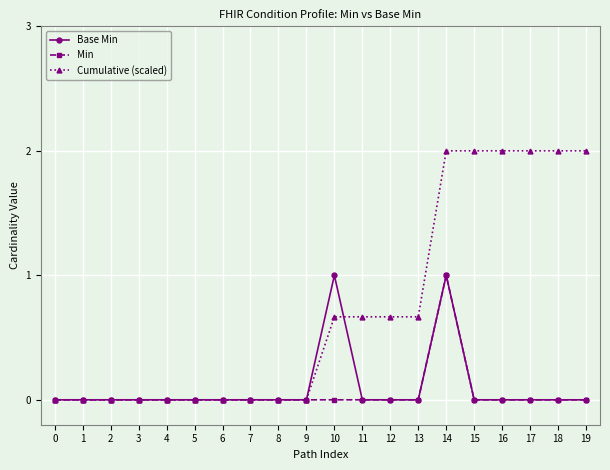

Which series has the widest spread of values?

Cumulative (scaled)